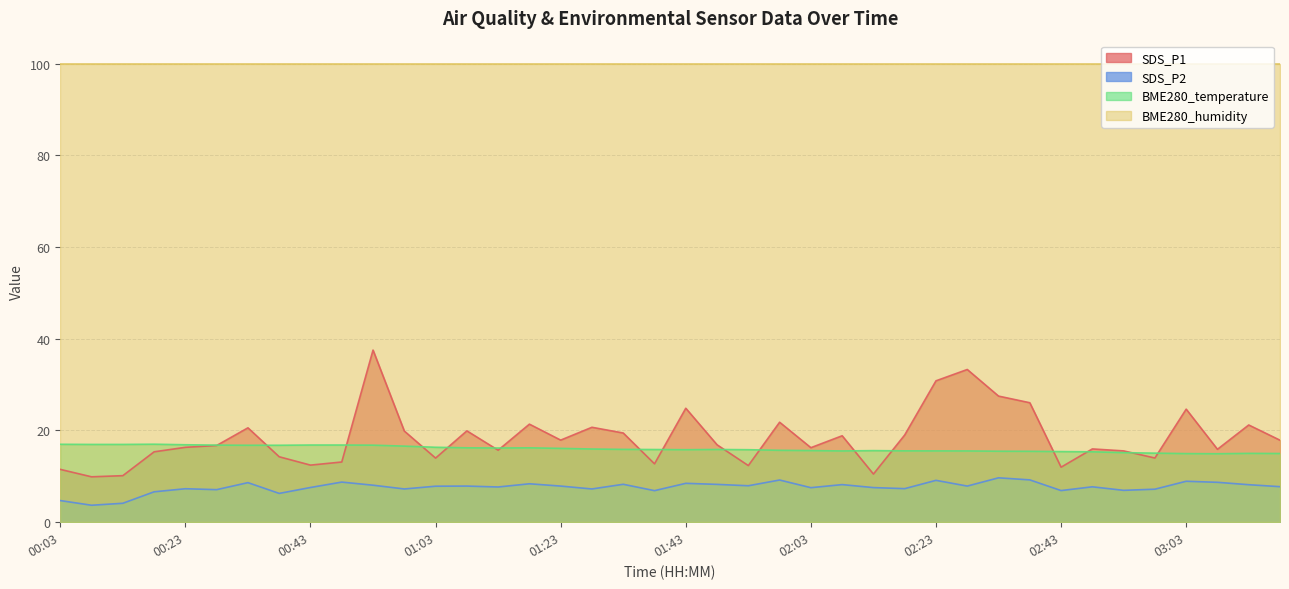

Count the number of data series in this chart.

4